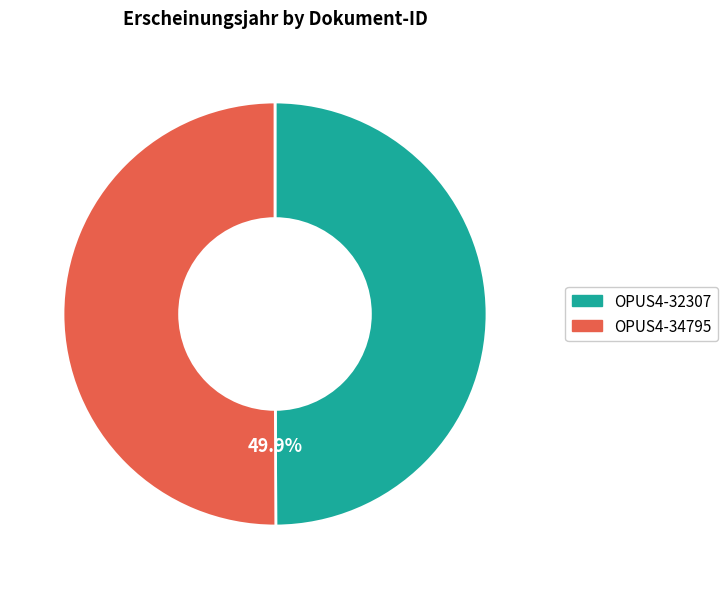

Between OPUS4-32307 and OPUS4-34795, which is larger?

OPUS4-34795